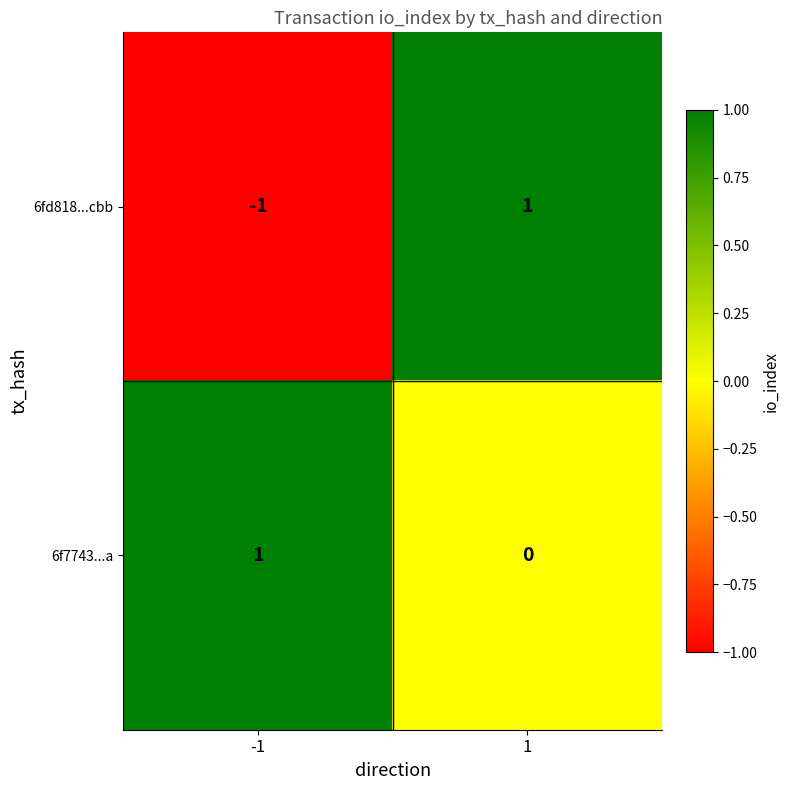

Reading left to right, extract all data points from this chart.

6fd818...cbb: -1	1
6f7743...a: 1	0